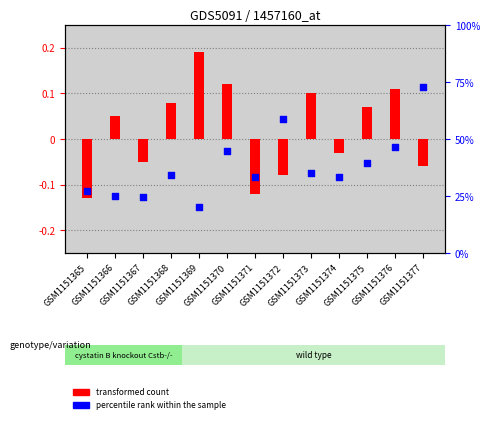

Between GSM1151370 and GSM1151366, which is larger?

GSM1151370